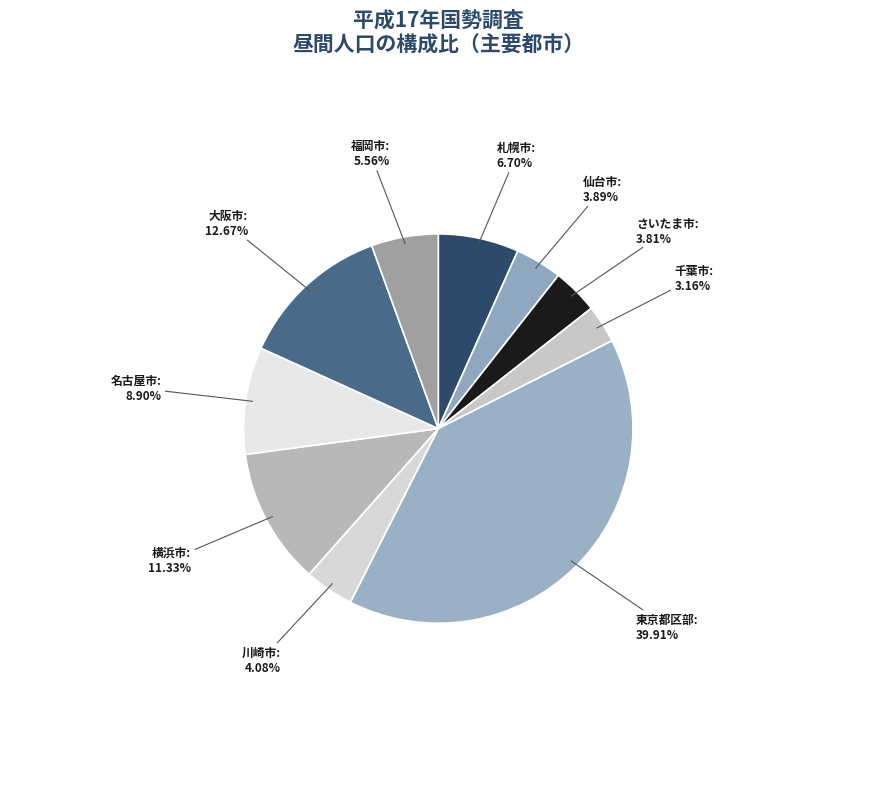

How many slices are in this pie chart?

10